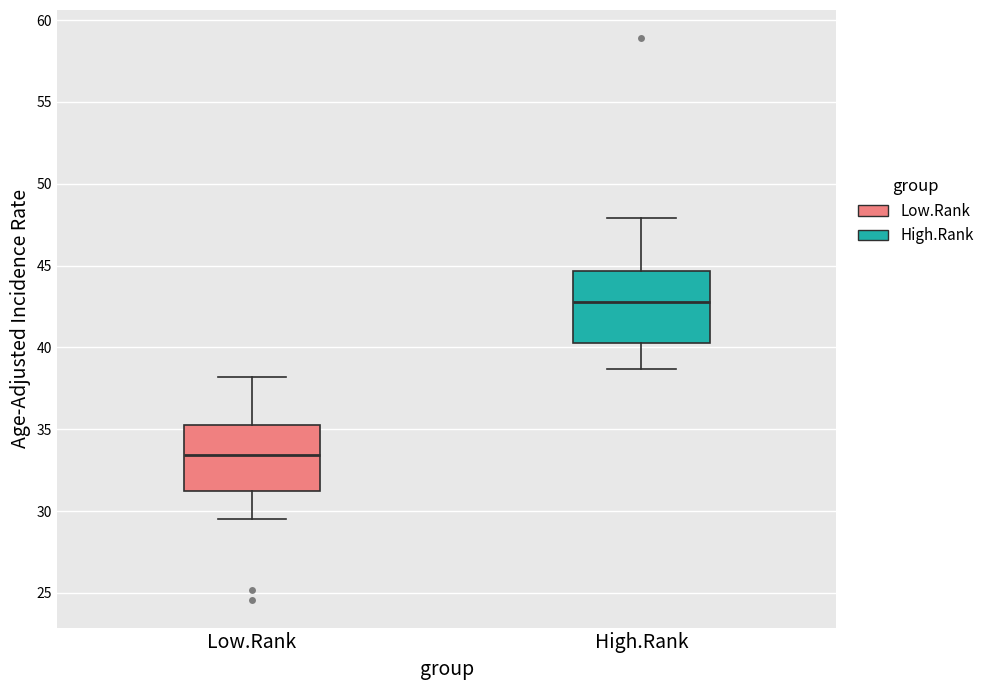

Where is the upper edge of the box for High.Rank on the y-axis? The values are not printed on the chart, so give them approximately, as read against the axis.

44.5